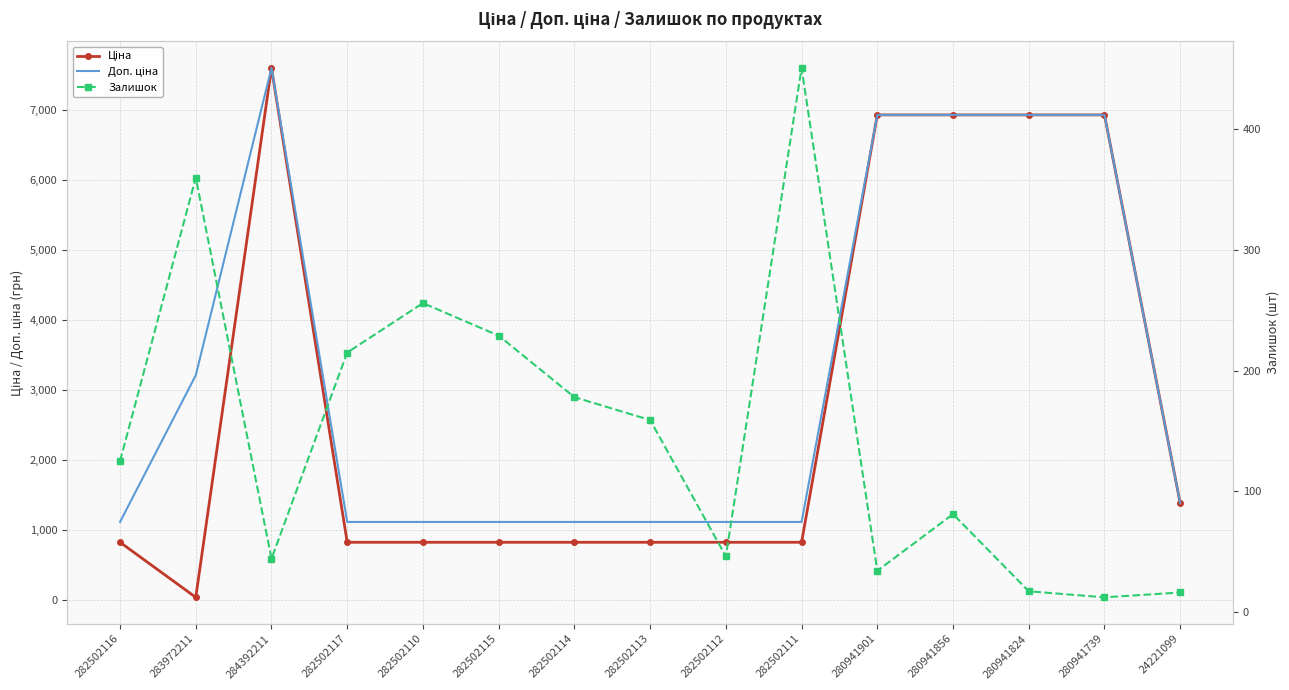

True or false: Ціна has a value of 1375.4 at 24221099.

True